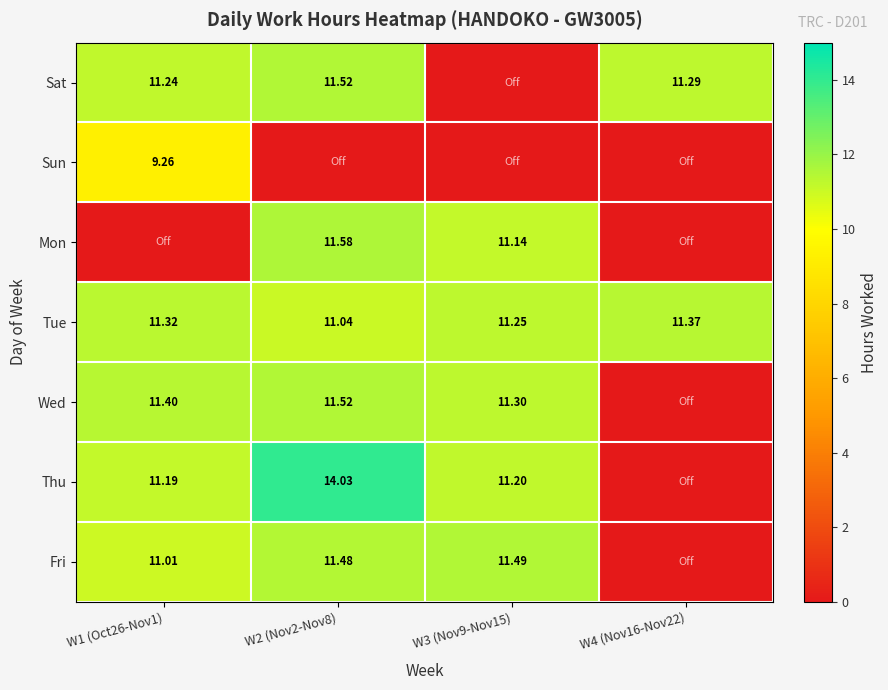

Is the value of Mon at W3 (Nov9-Nov15) greater than the value of Wed at W2 (Nov2-Nov8)?

No